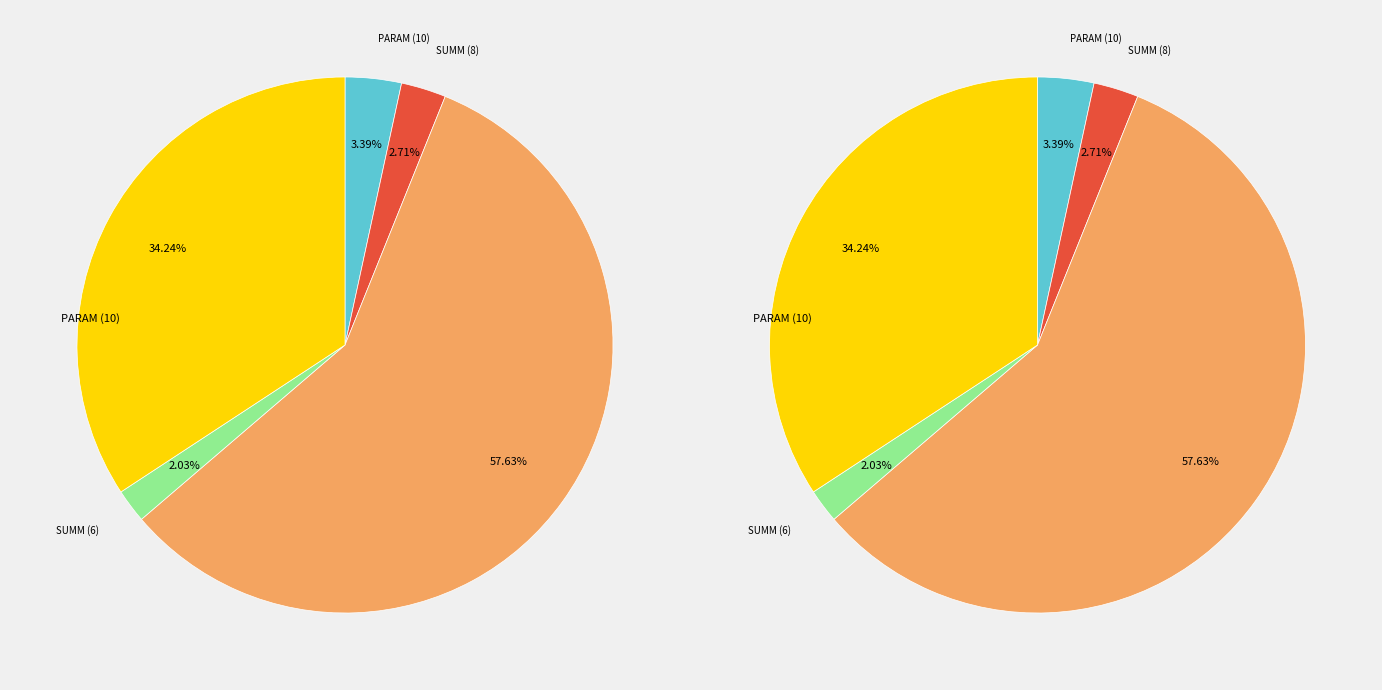

Count the number of slices in the pie.

5